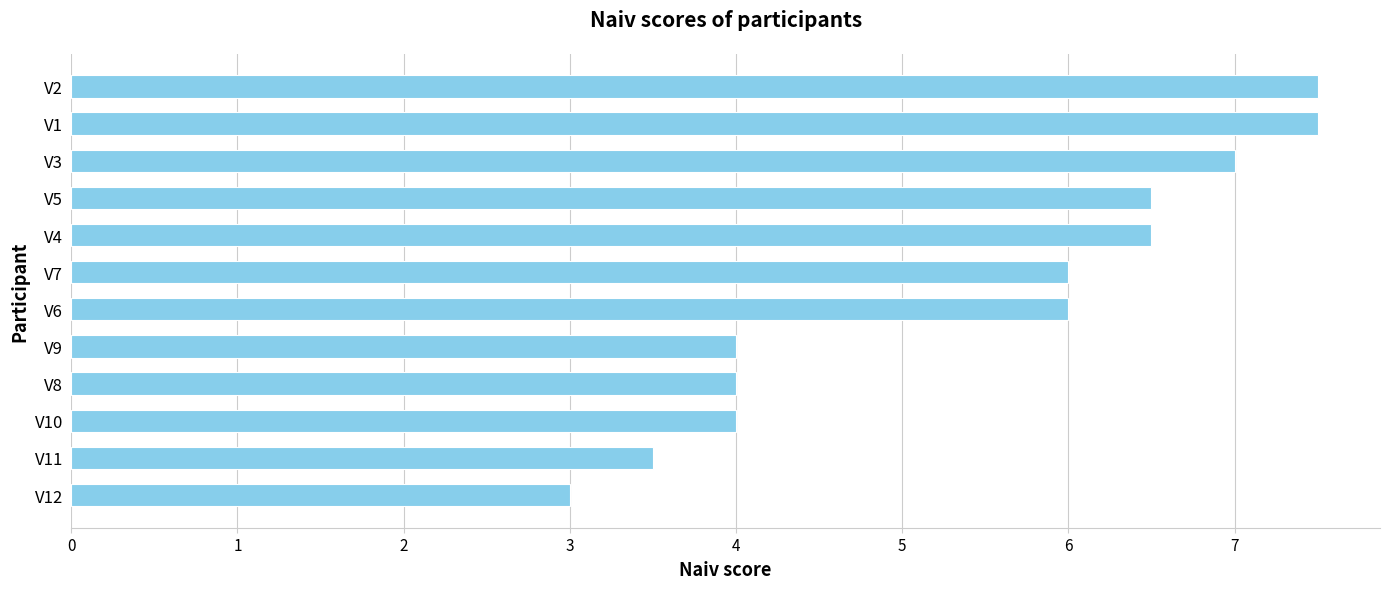

How many values are between 4 and 7?

8